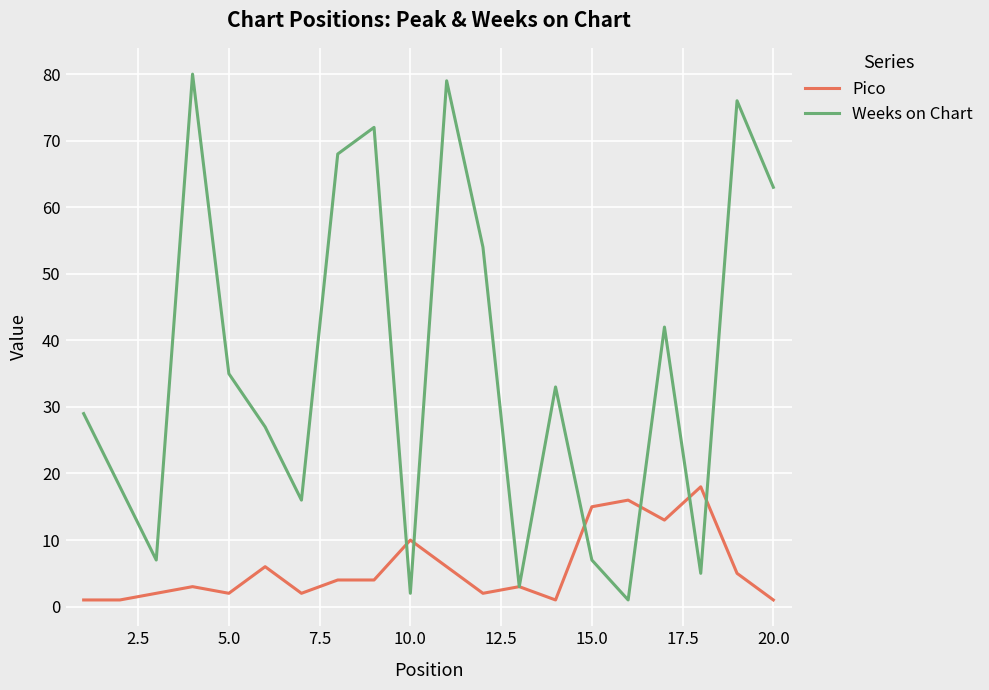

Does the chart display data point markers on the line(s)?

No